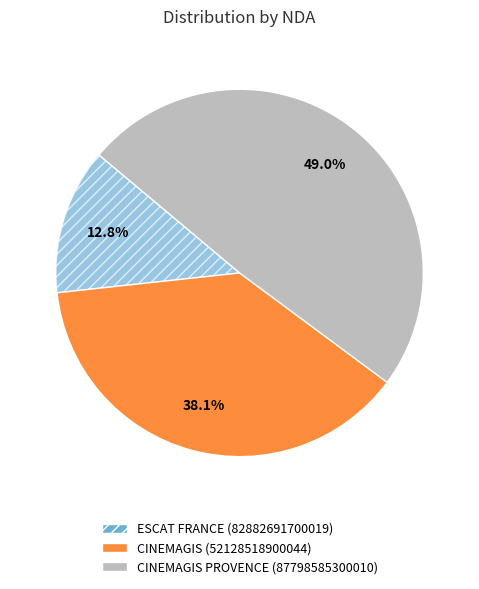

Between CINEMAGIS PROVENCE (87798585300010) and ESCAT FRANCE (82882691700019), which is larger?

CINEMAGIS PROVENCE (87798585300010)